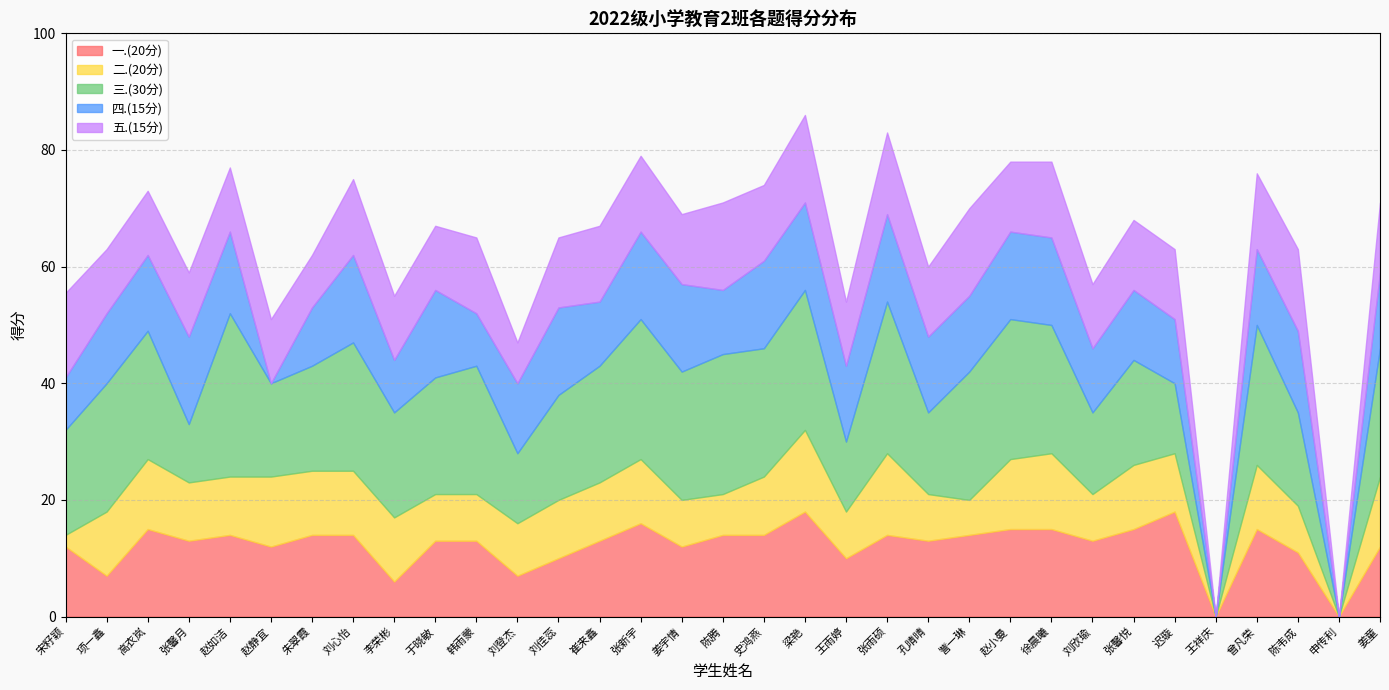

True or false: 一.(20分) and 四.(15分) cross at least once.

True